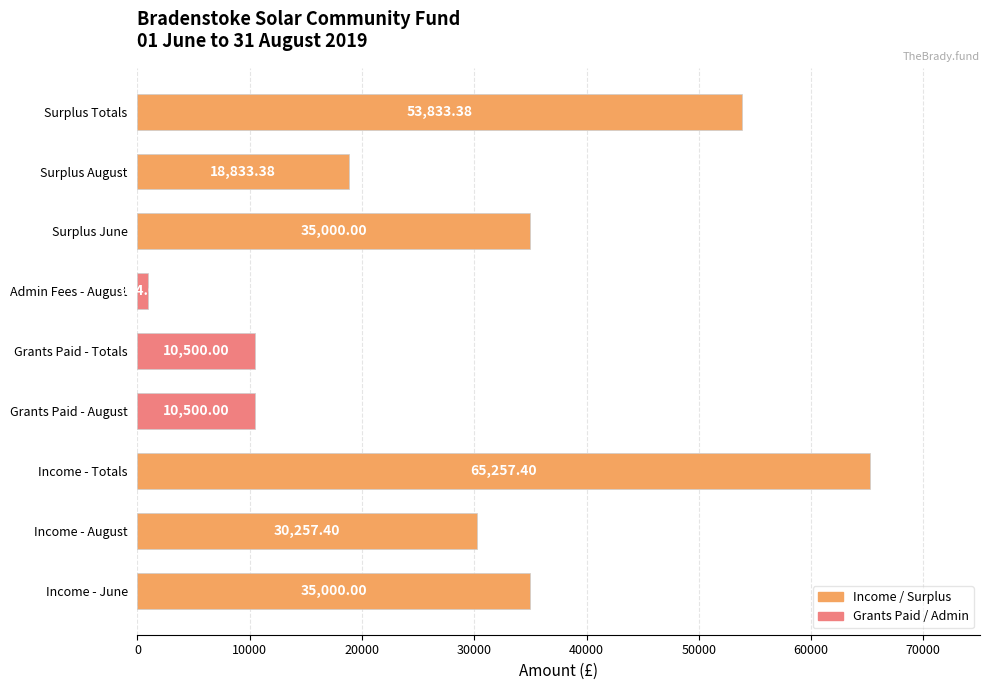

What is the ratio of the value at Income - August to the value at Income - June?

0.9